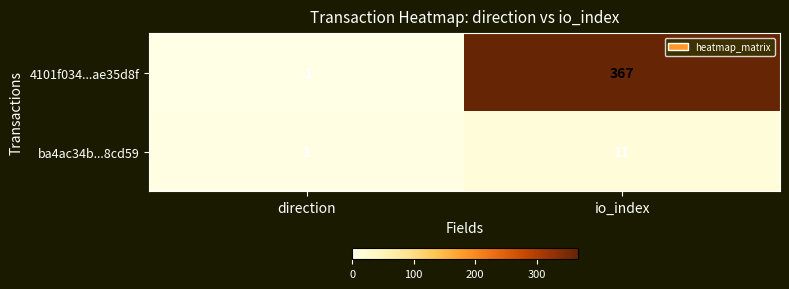

At io_index, list the series in order from smallest to largest.

ba4ac34b...8cd59, 4101f034...ae35d8f